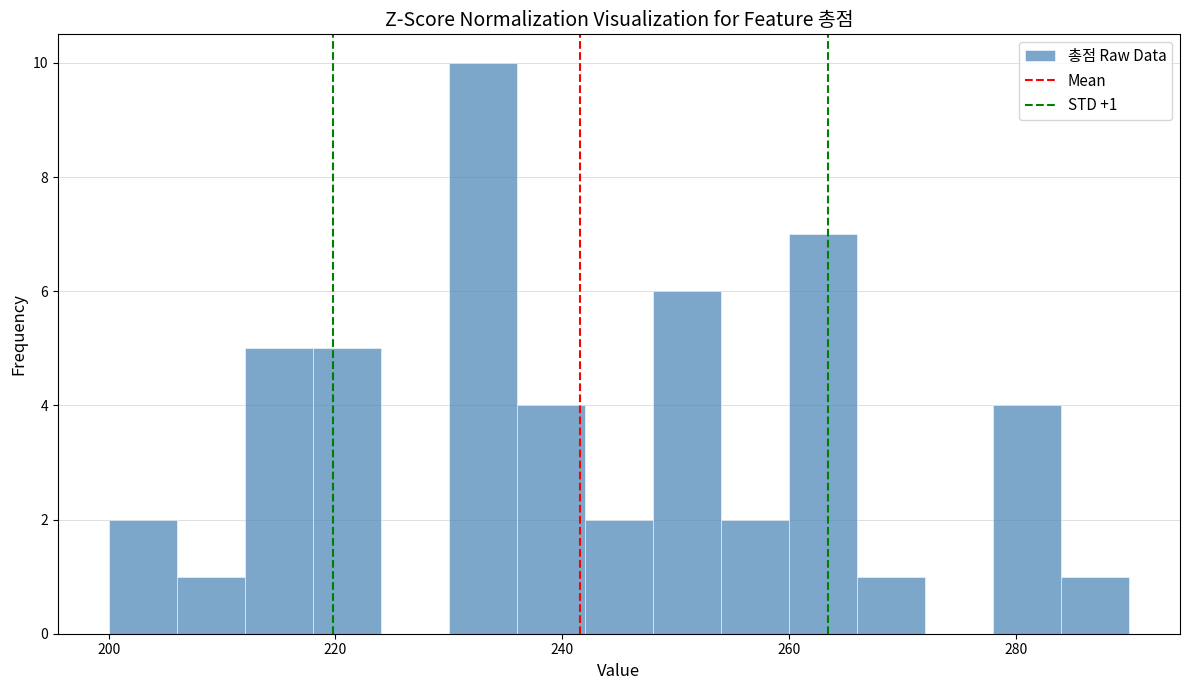

Around what value on the x-axis is the tallest bar? Give the approximate position of its centre, as read against the axis.

234